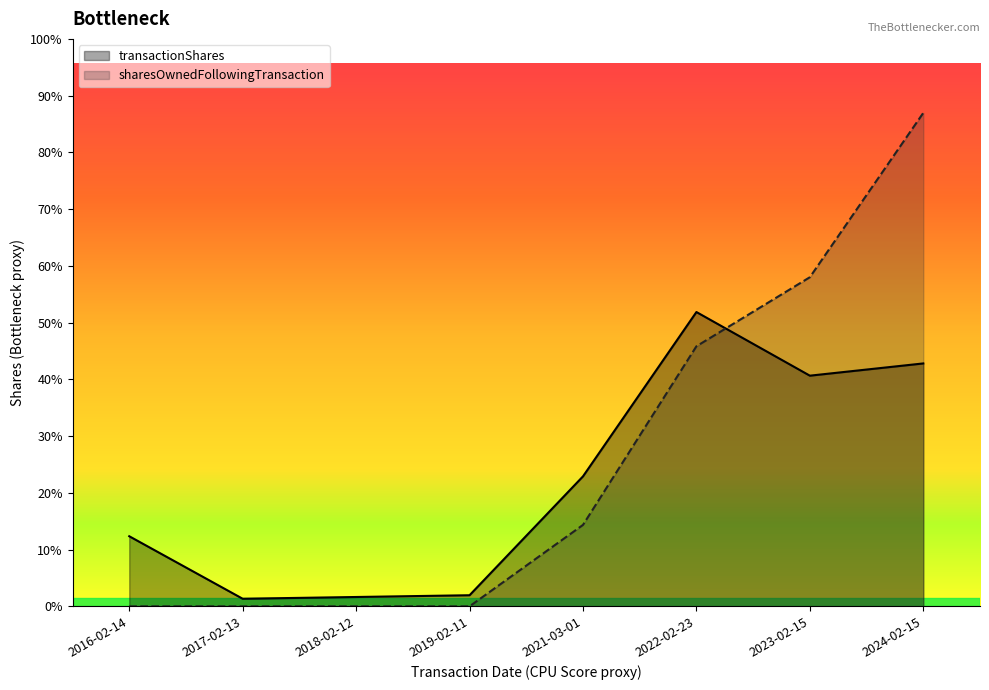

Reading left to right, transcribe all the data shown in this chart.

transactionShares: 6000	650	800	950	11125	25190	19743	20791
sharesOwnedFollowingTransaction: 0	0	0	0	6970	22259	28169	42234